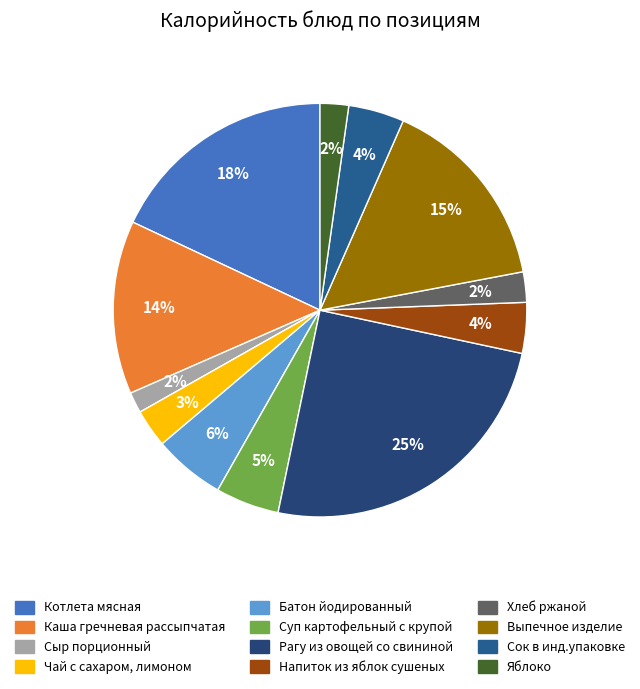

How many segments does this pie chart have?

12